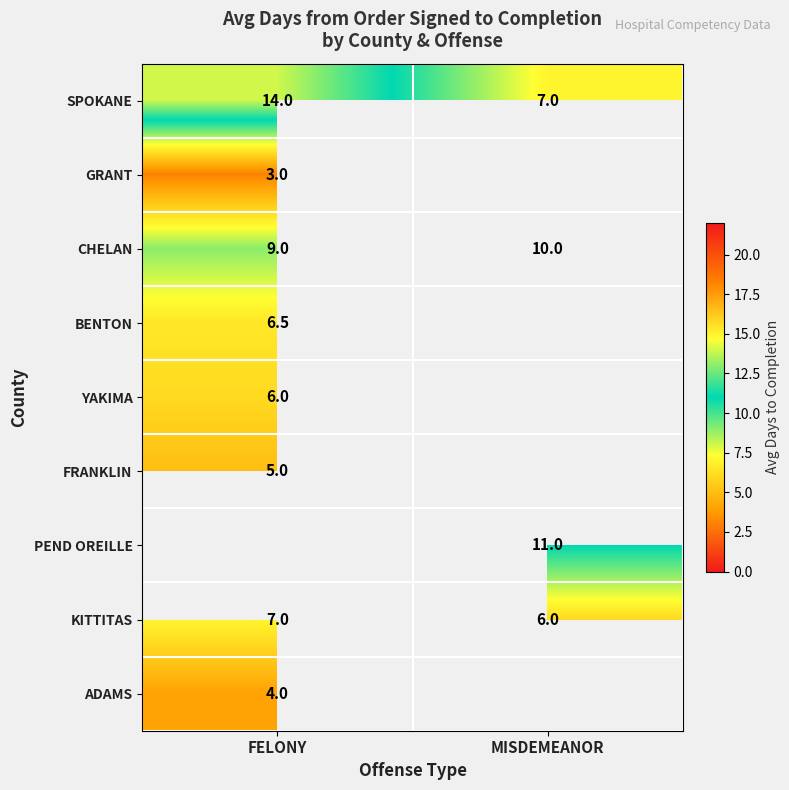

Rank the categories by KITTITAS value from lowest to highest.

MISDEMEANOR, FELONY